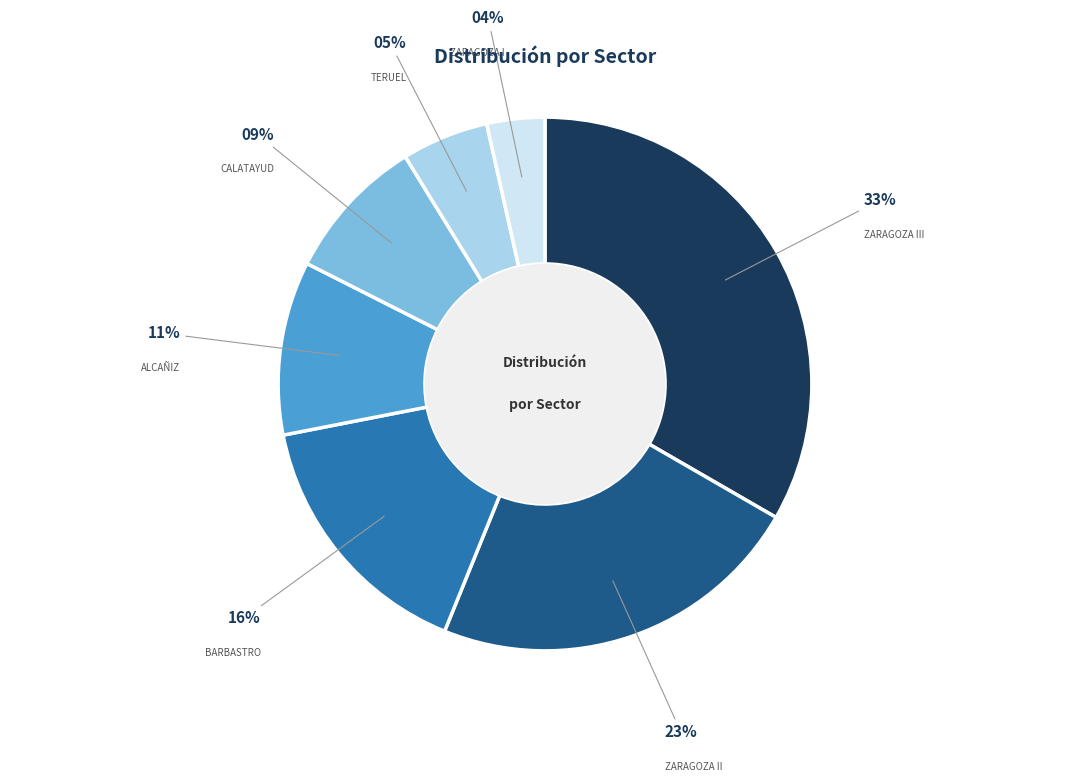

Which slice is the smallest?

ZARAGOZA I